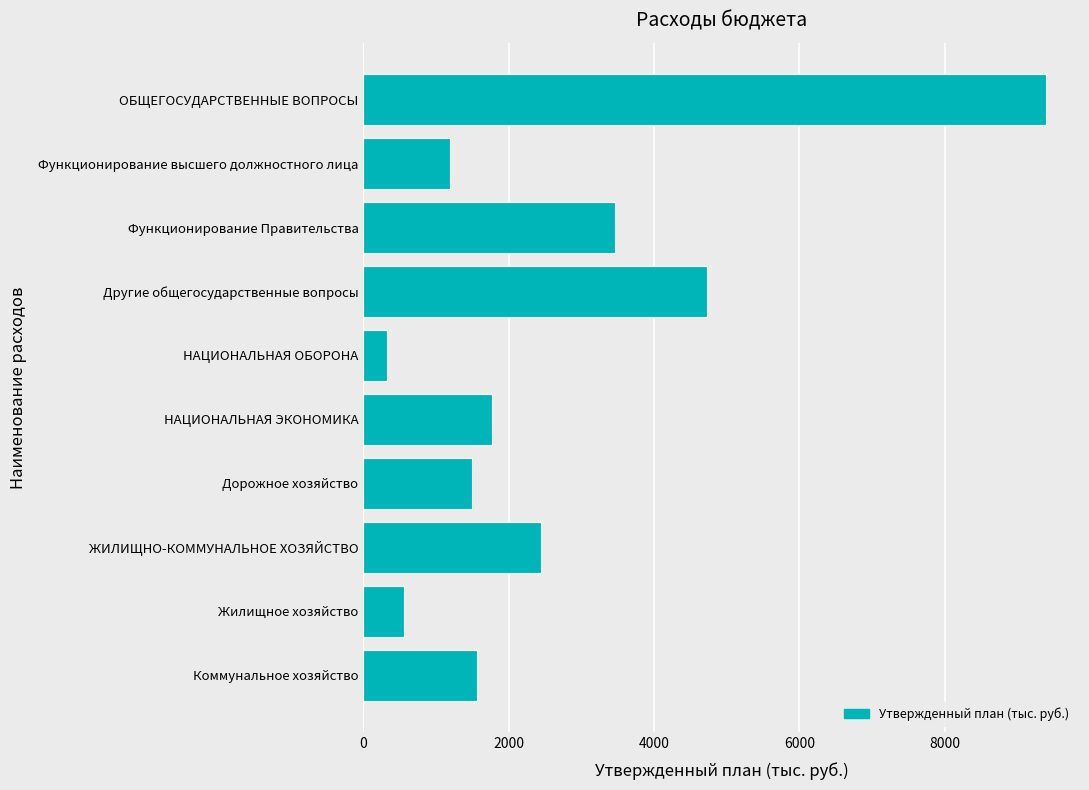

Reading top to bottom, what are all the values shown in this chart?

9394.3	1193.7	3458.9	4735.3	324.6	1770.0	1498.7	2439.5	555.0	1569.2